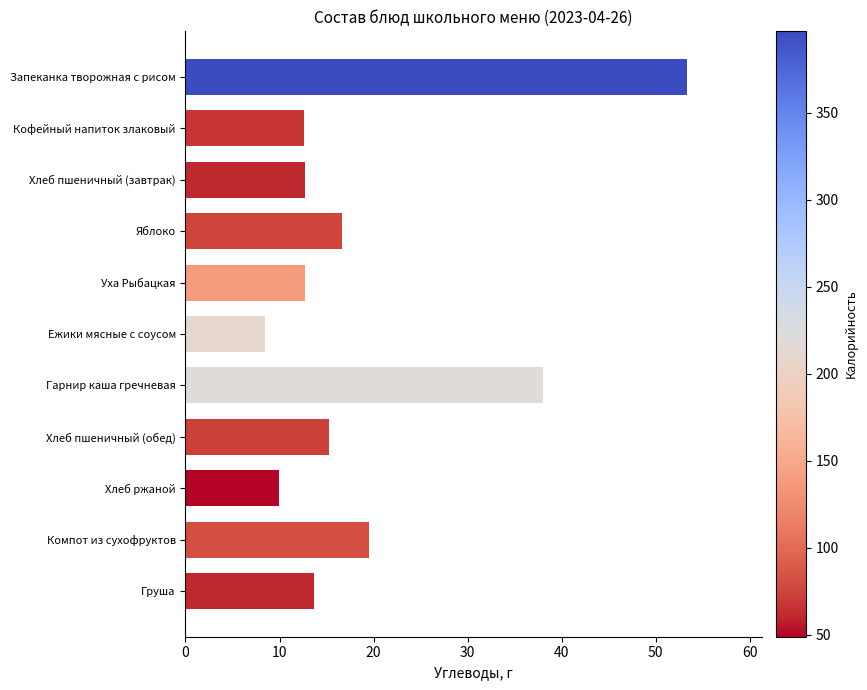

True or false: the data shows 13.7 at Груша.

True